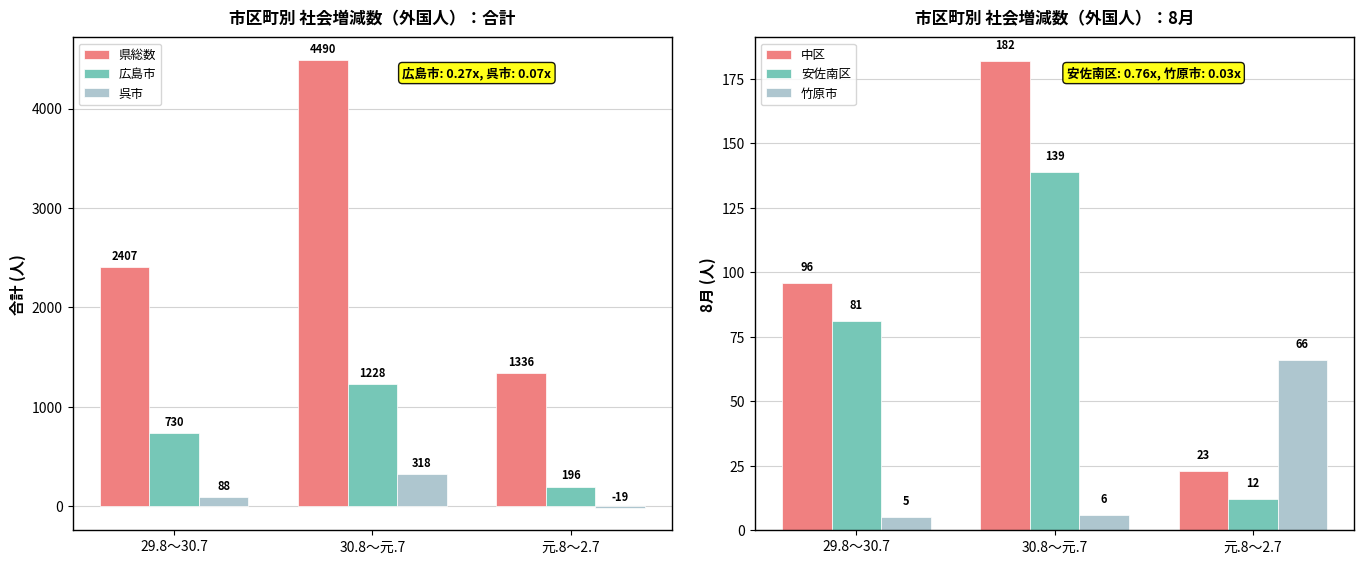

Where does the 中区 series first go above 96?

30.8～元.7